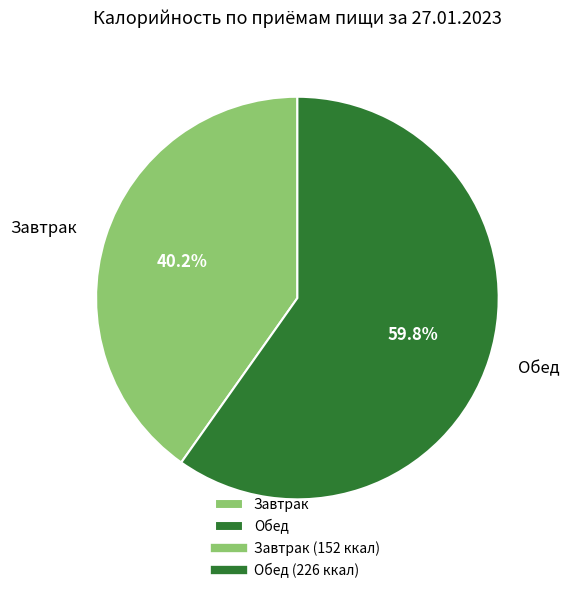

To the nearest percent, what percentage of the pie is Завтрак?

40%